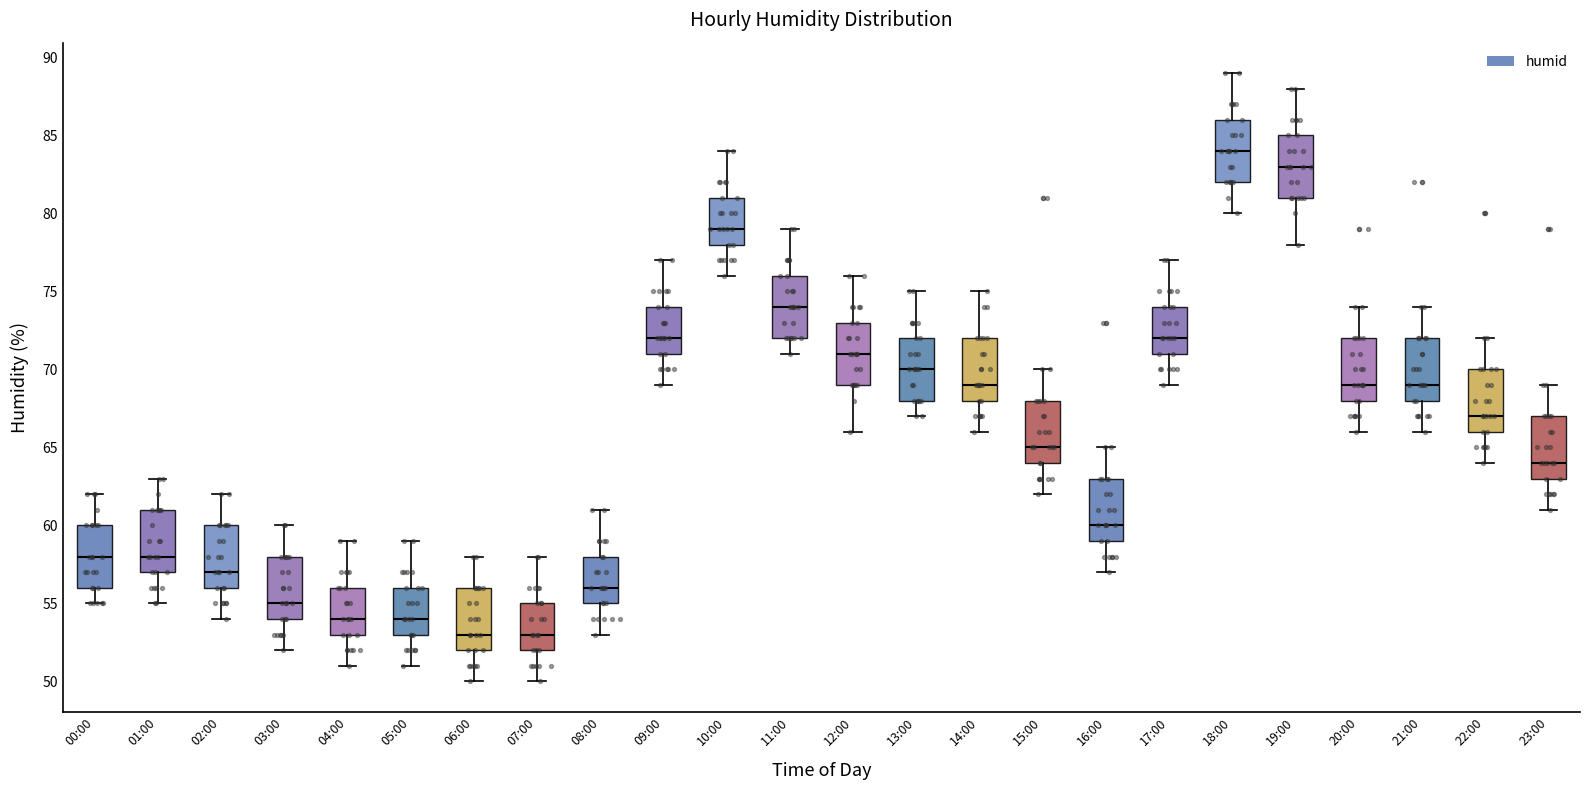

Reading left to right, read every box against the y-axis: the position of its median line, the range the box covers, and the ends of its whiskers. The values are not printed on the chart, so give them approximately, as read against the axis.

00:00: median 58, box 56 to 60, whiskers 55 to 62
01:00: median 58, box 57 to 61, whiskers 55 to 63
02:00: median 57, box 56 to 60, whiskers 54 to 62
03:00: median 55, box 54 to 58, whiskers 52 to 60
04:00: median 54, box 53 to 56, whiskers 51 to 59
05:00: median 54, box 53 to 56, whiskers 51 to 59
06:00: median 53, box 52 to 56, whiskers 50 to 58
07:00: median 53, box 52 to 55, whiskers 50 to 58
08:00: median 56, box 55 to 58, whiskers 53 to 61
09:00: median 72, box 71 to 74, whiskers 69 to 77
10:00: median 79, box 78 to 81, whiskers 76 to 84
11:00: median 74, box 72 to 76, whiskers 71 to 79
12:00: median 71, box 69 to 73, whiskers 66 to 76
13:00: median 70, box 68 to 72, whiskers 67 to 75
14:00: median 69, box 68 to 72, whiskers 66 to 75
15:00: median 65, box 64 to 68, whiskers 62 to 70
16:00: median 60, box 59 to 63, whiskers 57 to 65
17:00: median 72, box 71 to 74, whiskers 69 to 77
18:00: median 84, box 82 to 86, whiskers 80 to 89
19:00: median 83, box 81 to 85, whiskers 78 to 88
20:00: median 69, box 68 to 72, whiskers 66 to 74
21:00: median 69, box 68 to 72, whiskers 66 to 74
22:00: median 67, box 66 to 70, whiskers 64 to 72
23:00: median 64, box 63 to 67, whiskers 61 to 69